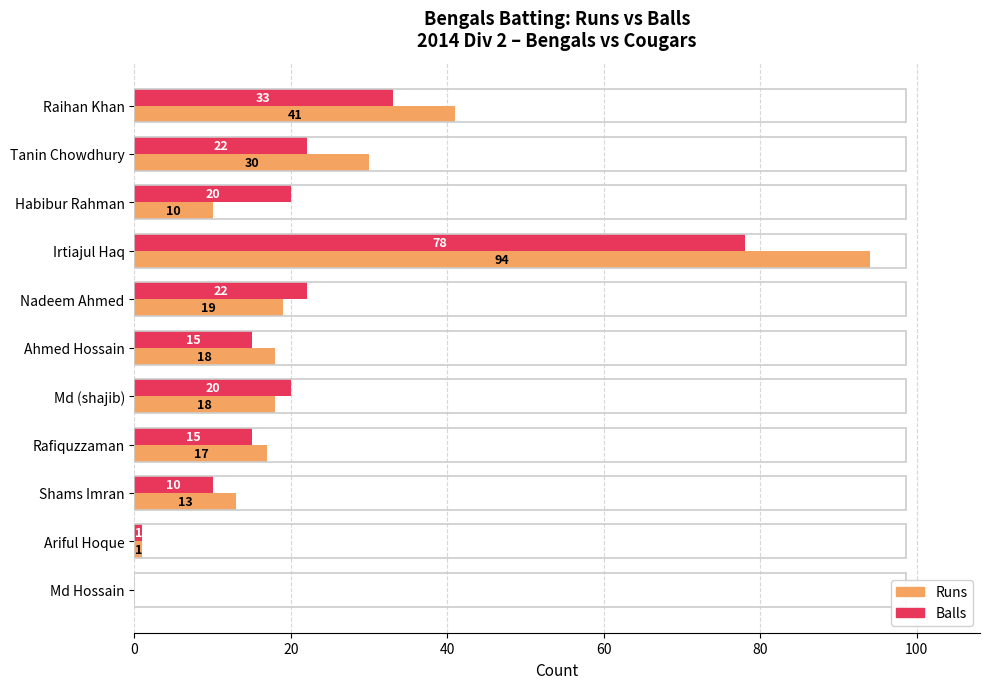

The Runs series shows 8 at Rafiquzzaman. True or false?

False